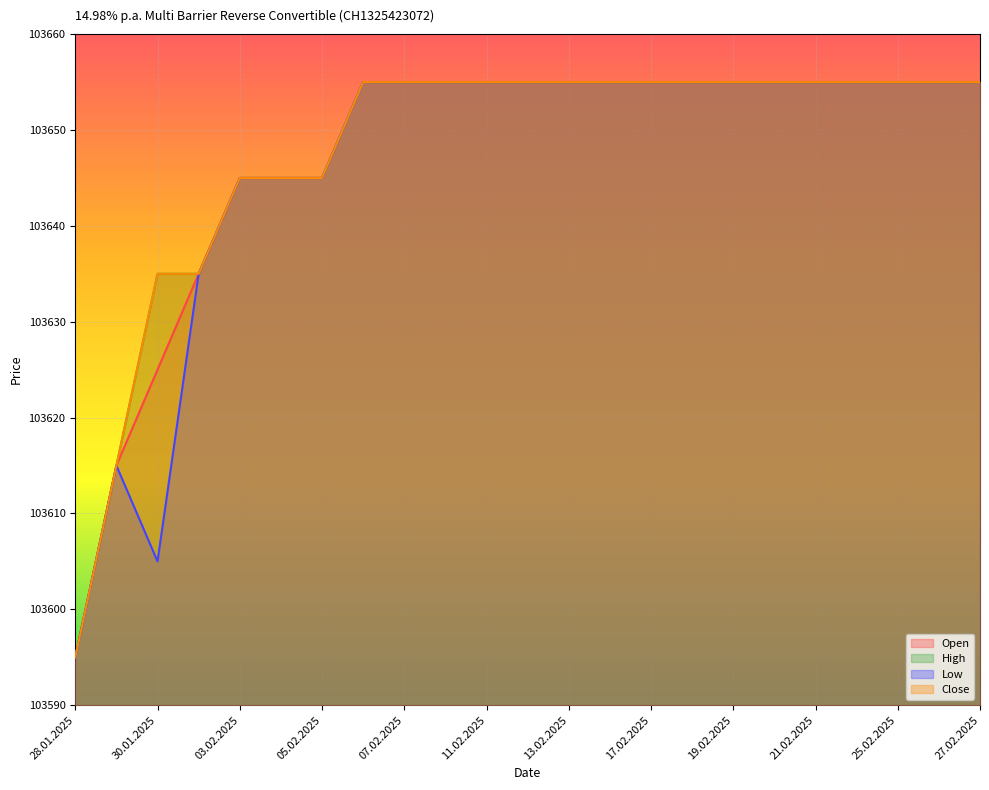

What is the sum of the Low values at 04.02.2025 and 18.02.2025?

207300